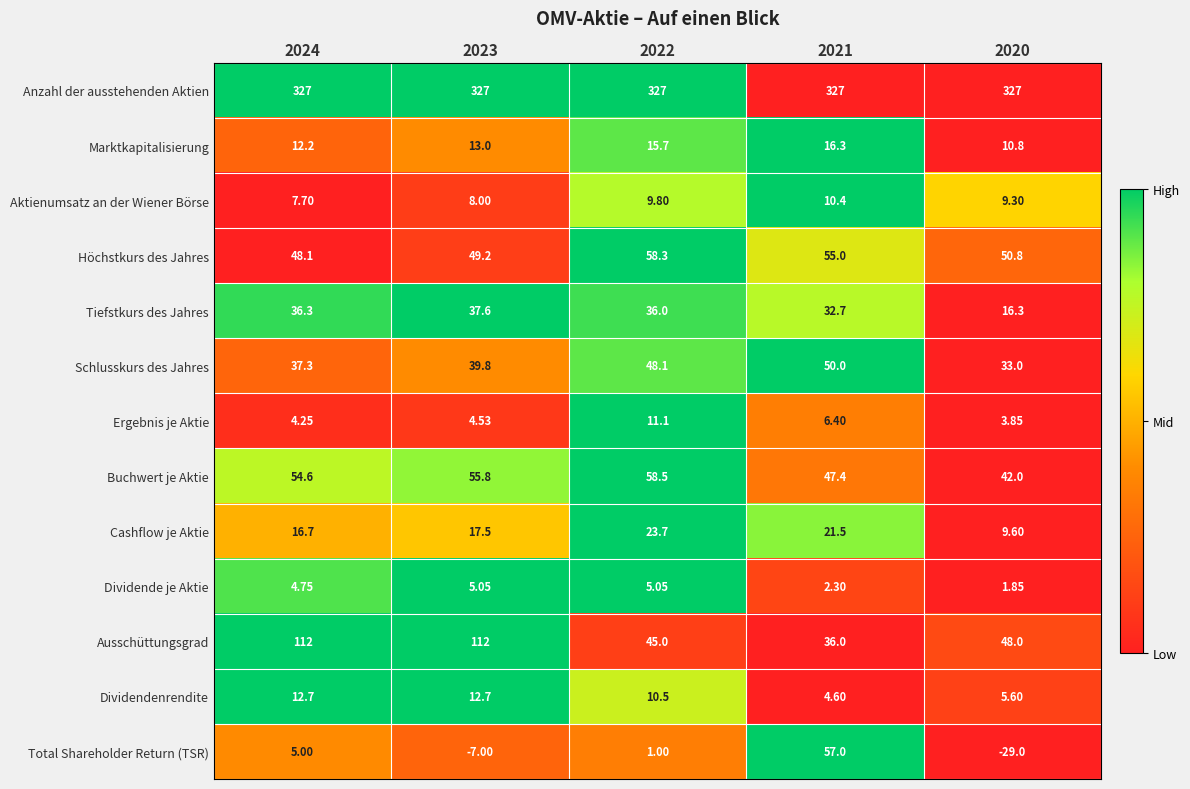

Is the value of Ausschüttungsgrad at 2024 greater than the value of Höchstkurs des Jahres at 2023?

Yes